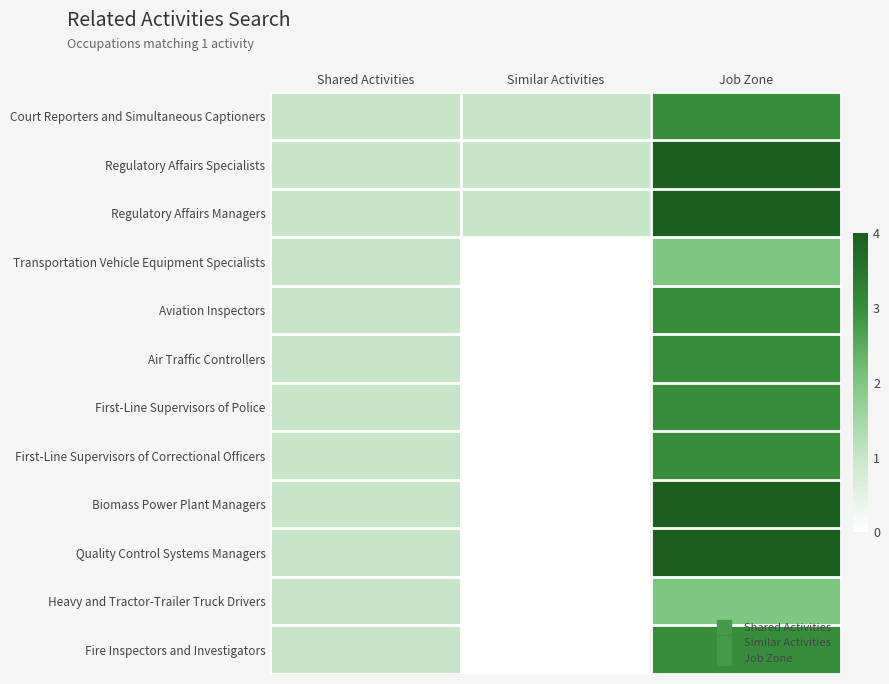

List the series in order of their peak value, highest first.

Regulatory Affairs Specialists, Regulatory Affairs Managers, Biomass Power Plant Managers, Quality Control Systems Managers, Court Reporters and Simultaneous Captioners, Aviation Inspectors, Air Traffic Controllers, First-Line Supervisors of Police, First-Line Supervisors of Correctional Officers, Fire Inspectors and Investigators, Transportation Vehicle Equipment Specialists, Heavy and Tractor-Trailer Truck Drivers